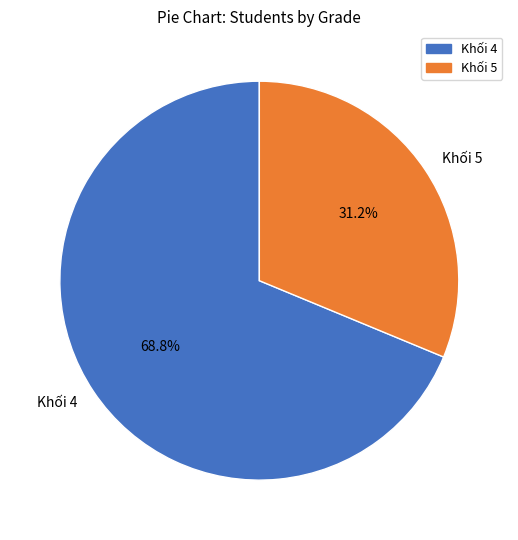

What is the smallest slice in the pie chart?

Khối 5